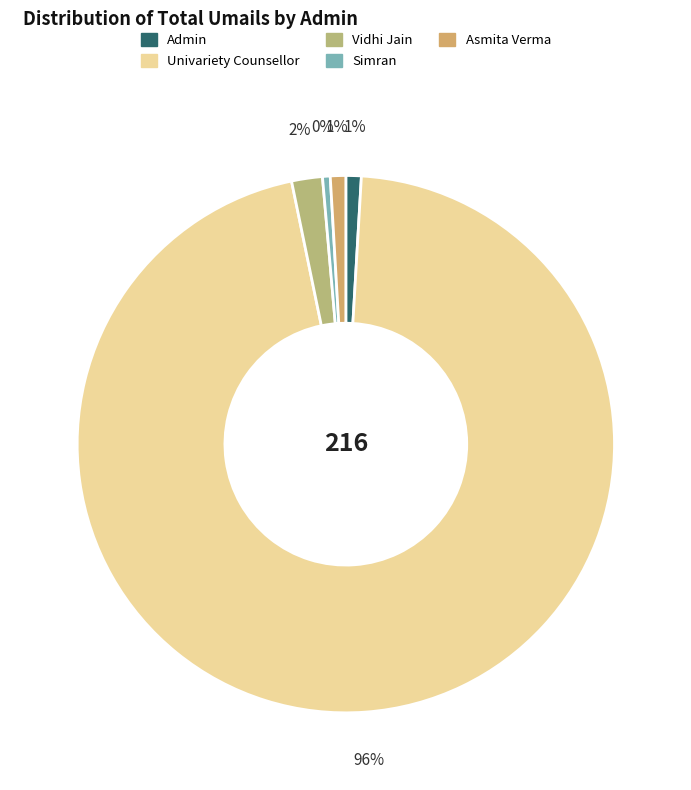

Is it true that Vidhi Jain is 1% of the pie?

False